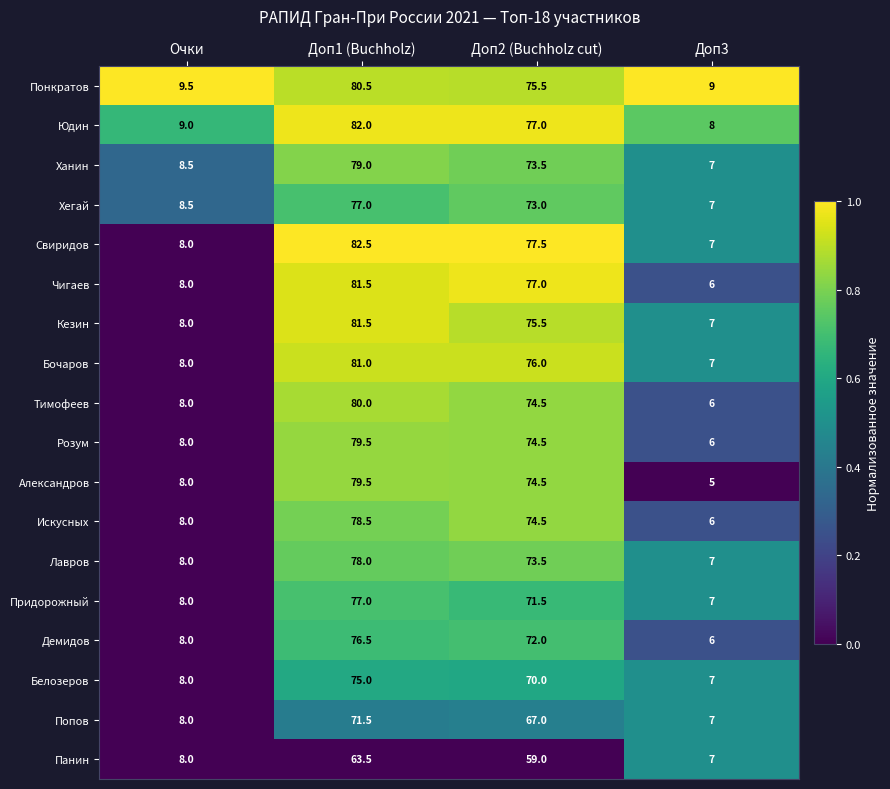

Which label corresponds to the smallest value in the chart?

Доп3